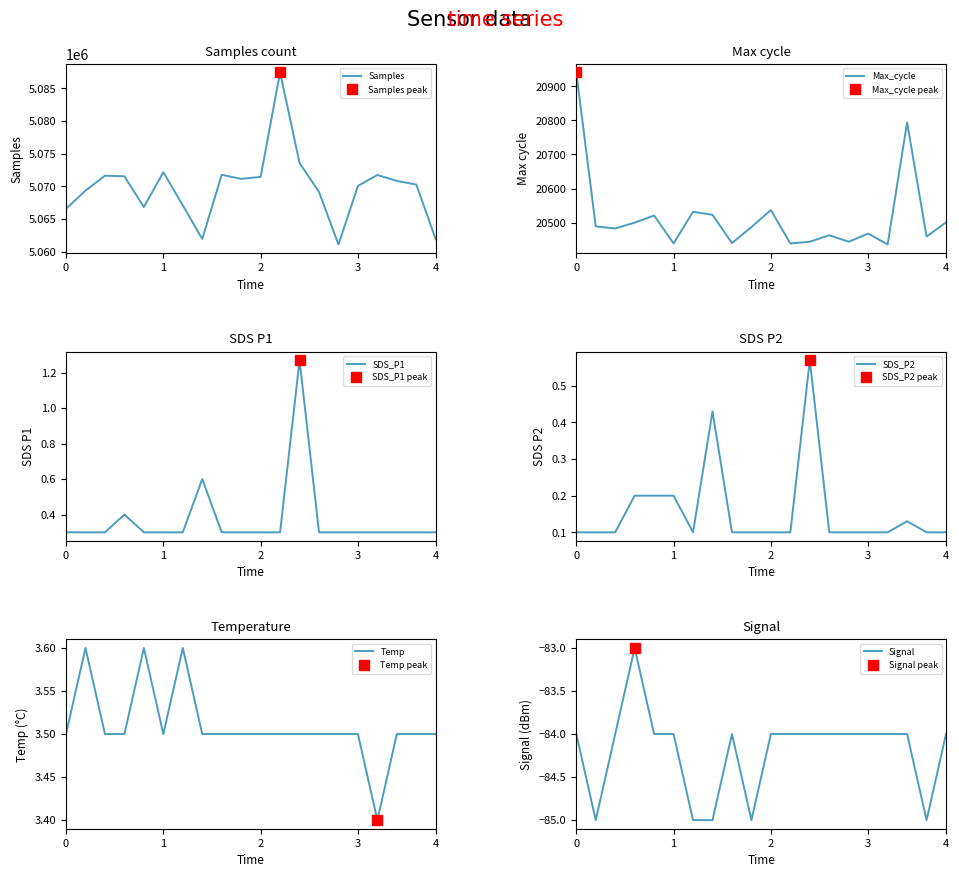

Where is the first local maximum for Temp?

1